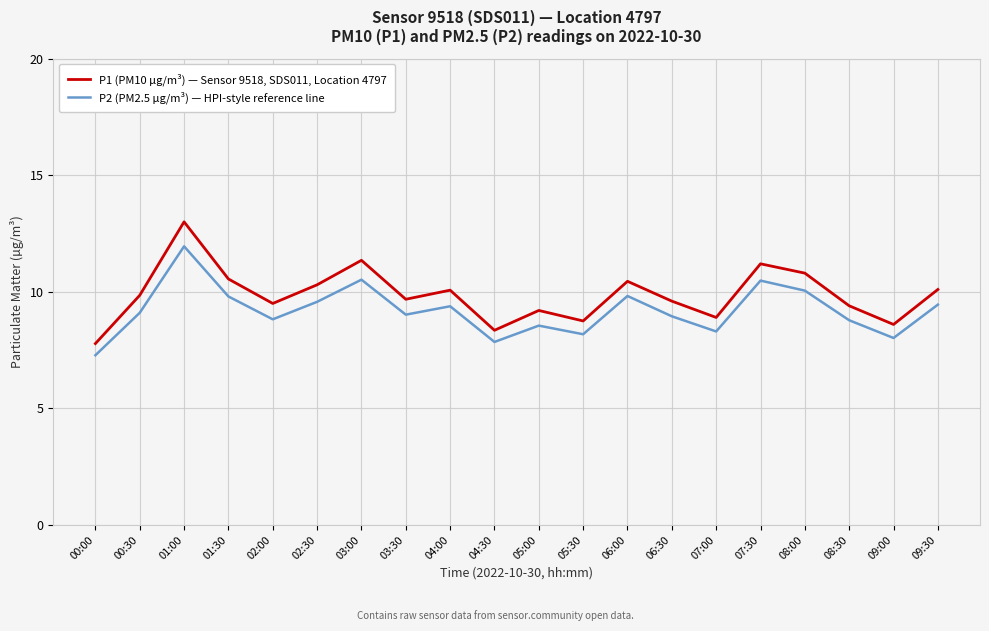

What is the difference between the maximum and minimum values in the P1 (PM10 µg/m³) — Sensor 9518, SDS011, Location 4797 series?

5.2